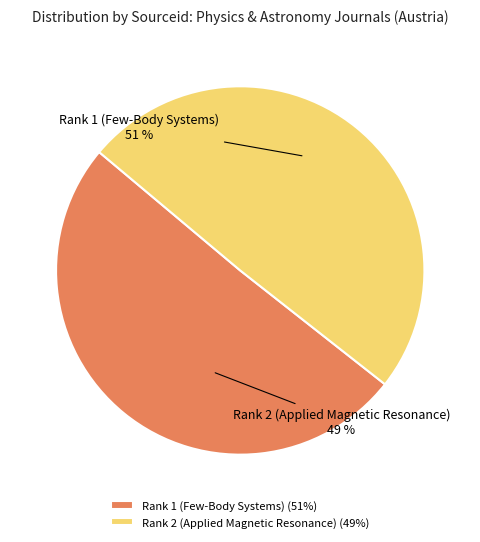

Rank the categories by value from highest to lowest.

Rank 1 (Few-Body Systems), Rank 2 (Applied Magnetic Resonance)